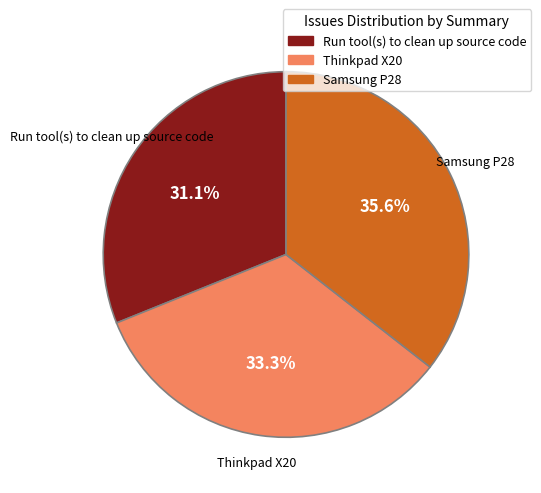

Is there any slice that represents more than half of the pie?

No